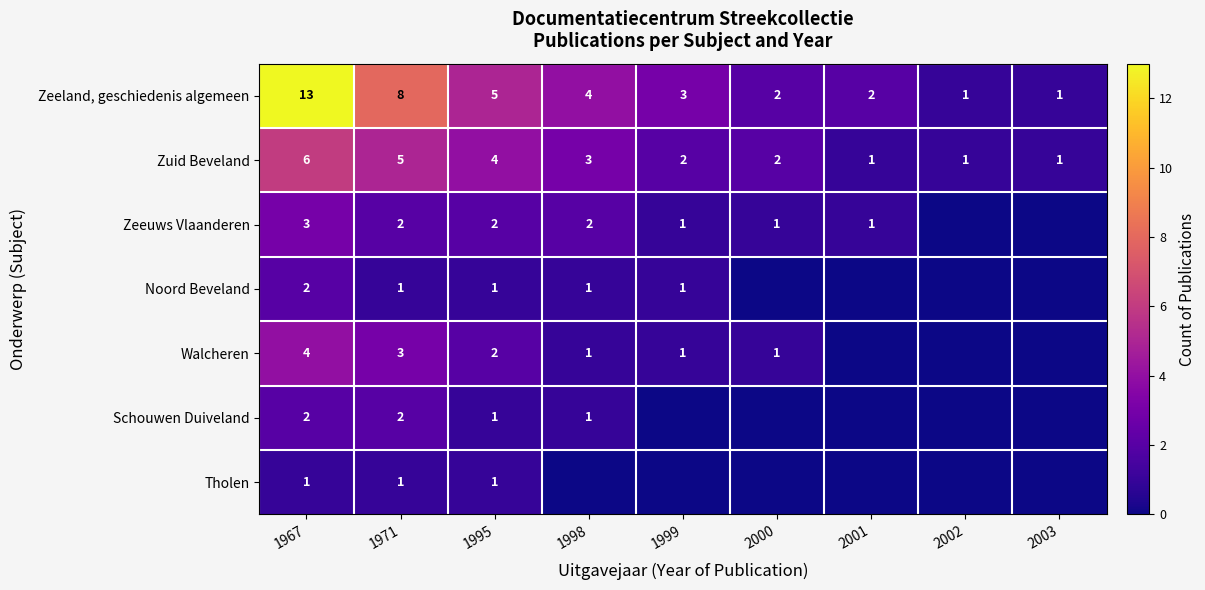

Which category has the highest value across all series?

1967